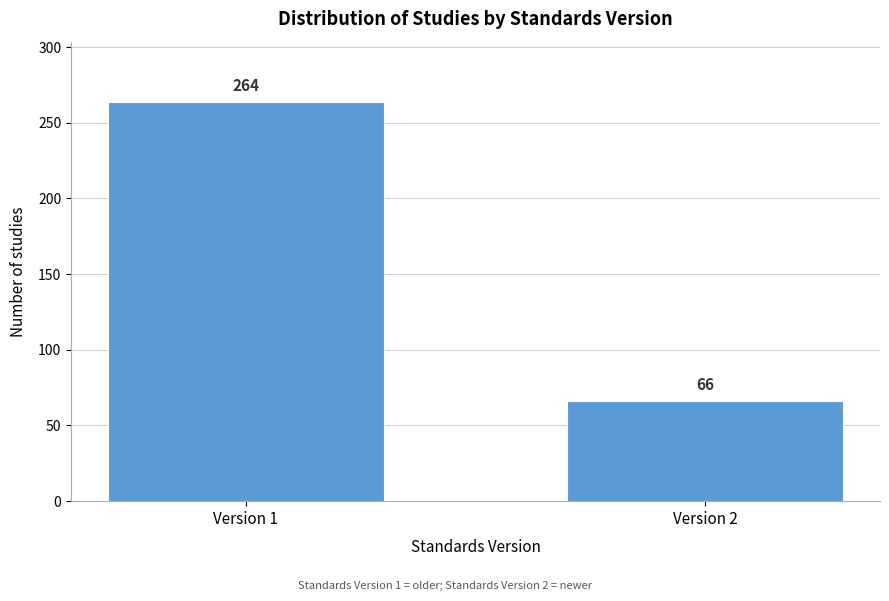

Reading left to right, extract all data points from this chart.

264	66